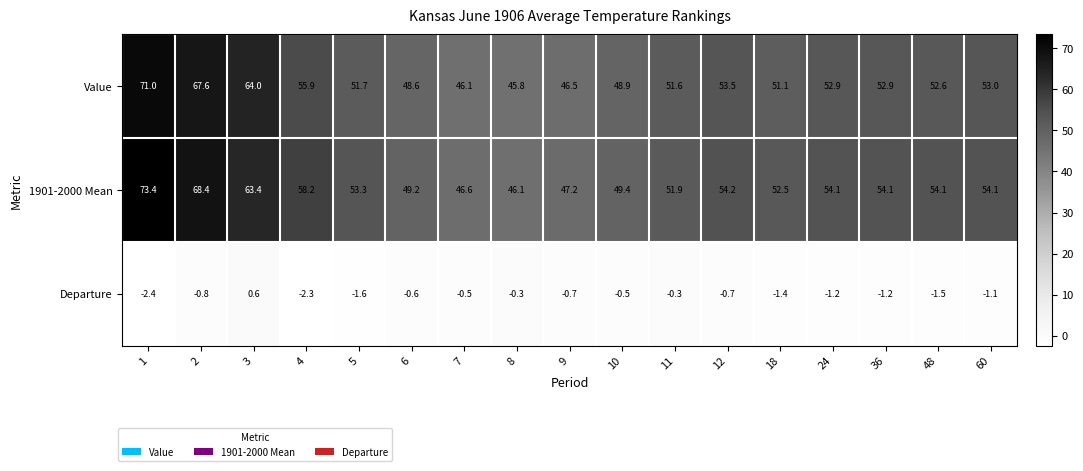

Which series has the widest spread of values?

1901-2000 Mean